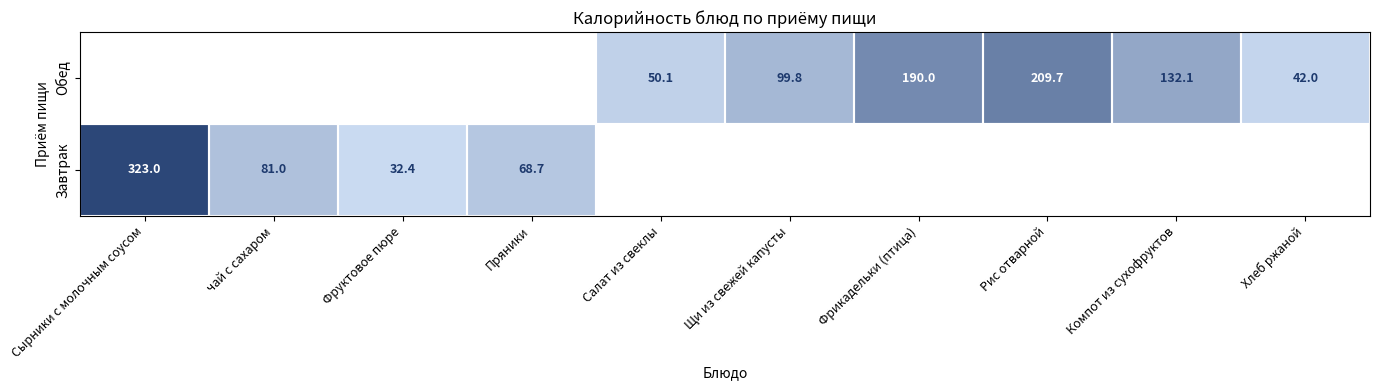

What is the difference between the Завтрак values at Фруктовое пюре and Пряники?

36.3